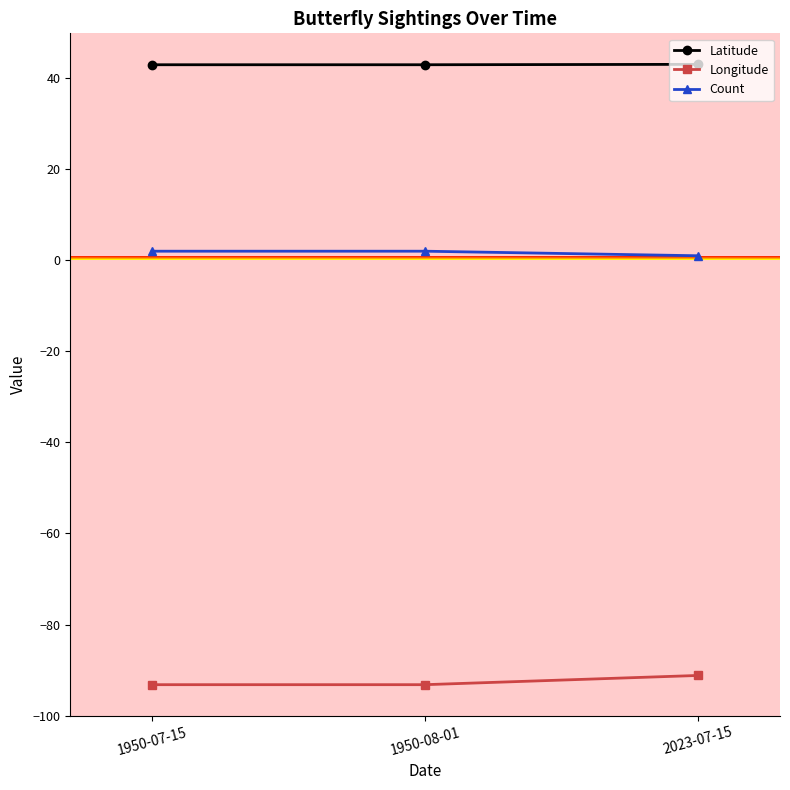

What is the minimum value shown in the chart?

-93.2